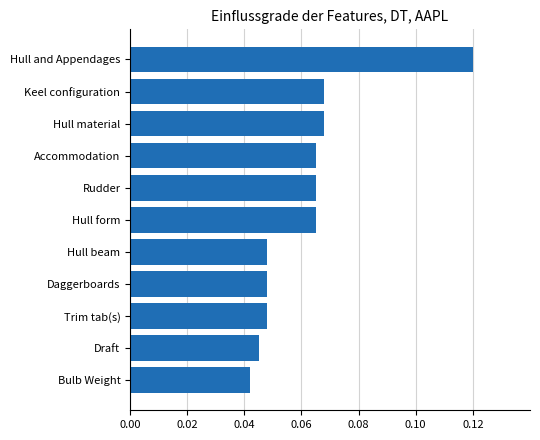

Between Hull and Appendages and Draft, which is larger?

Hull and Appendages